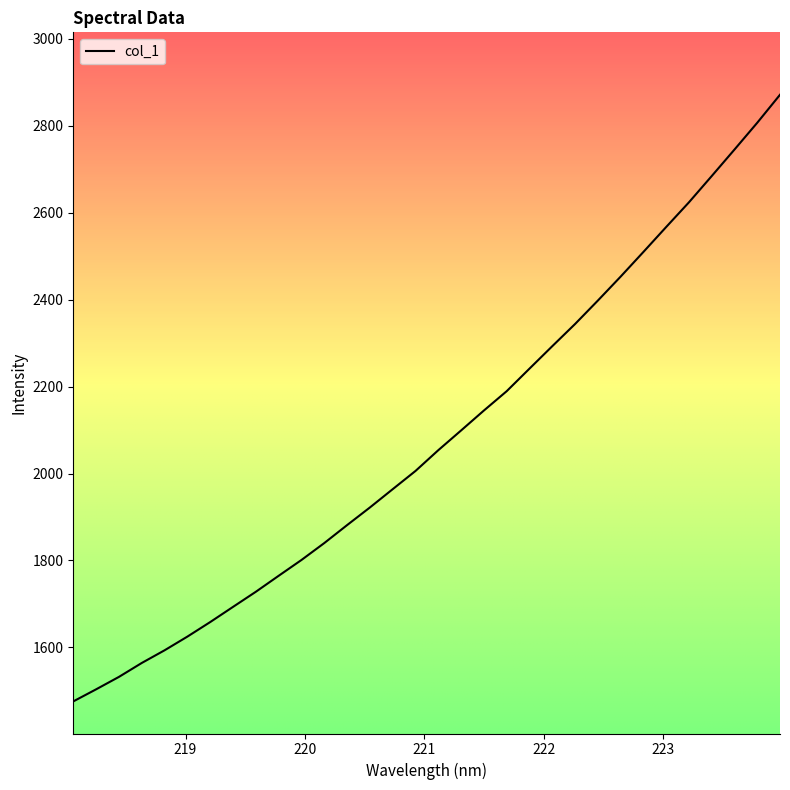

What is the greatest value displayed?

2871.0